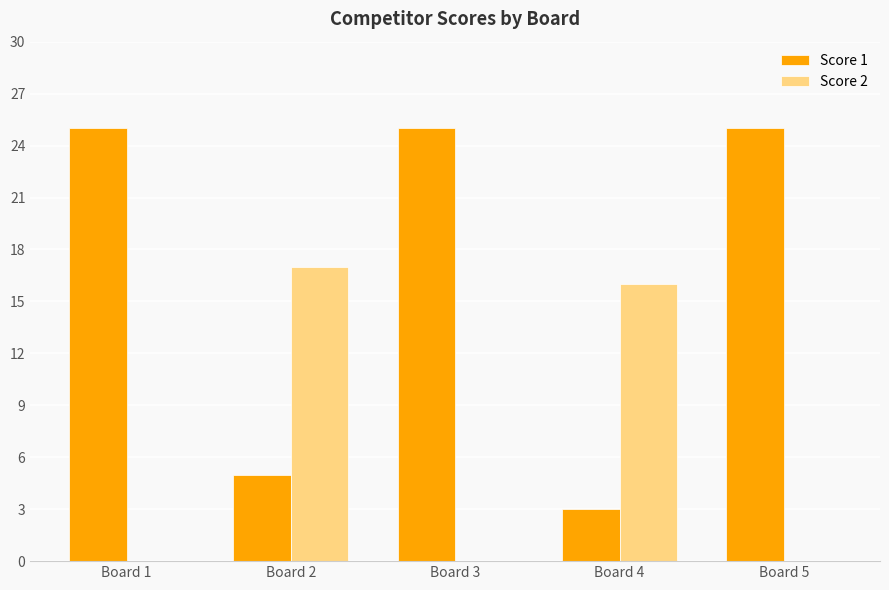

Which series has the largest total across all categories?

Score 1